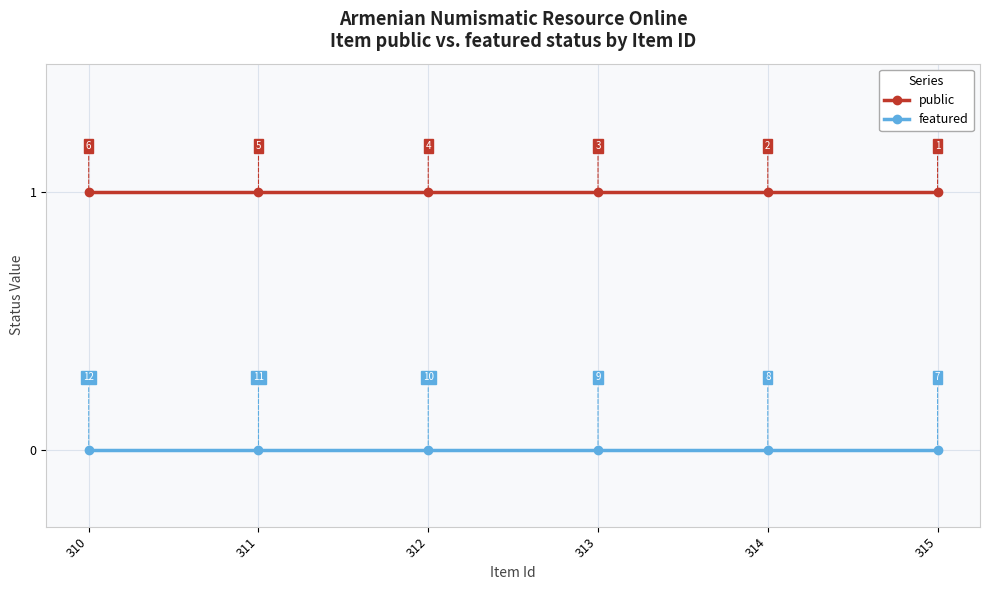

True or false: featured and public intersect in this chart.

False